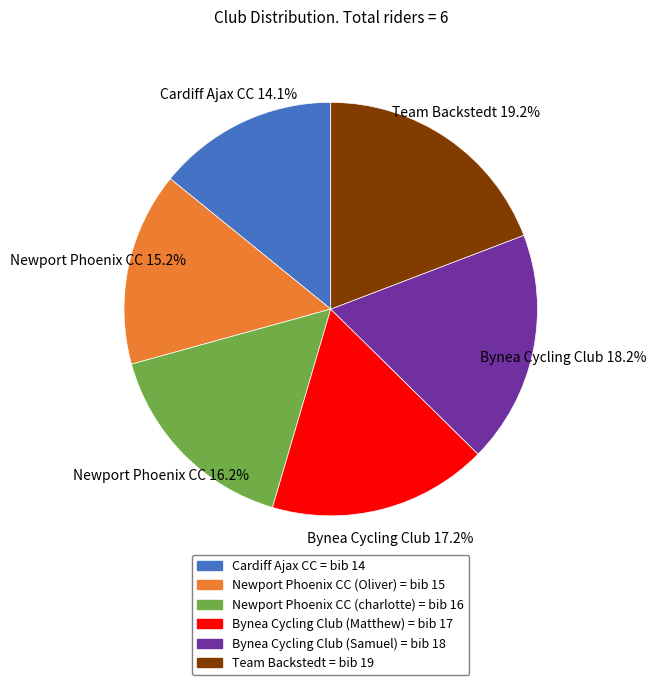

To the nearest percent, what percentage of the pie is Newport Phoenix CC (charlotte)?

16%